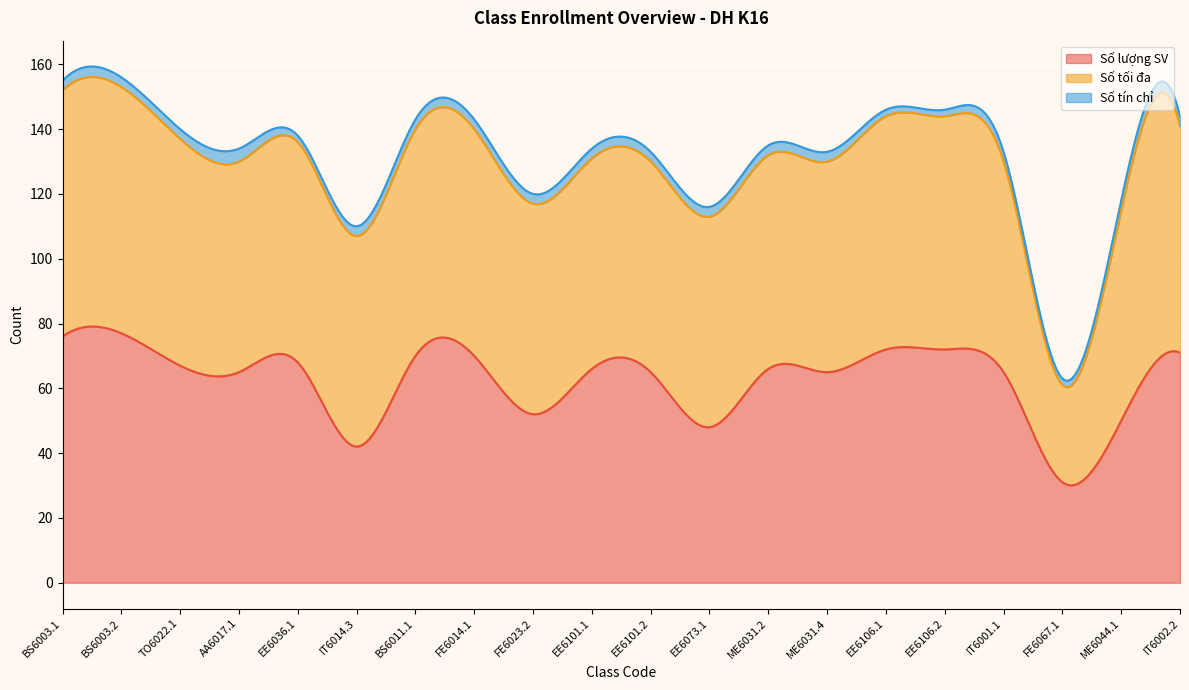

Reading right to left, list all the values displayed in this chart.

Số lượng SV: 71	50	31	65	72	72	65	66	48	65	66	52	70	70	42	68	65	67	77	76
Số tối đa: 70	65	30	65	72	72	65	66	65	65	65	65	70	70	65	68	65	70	76	76
Số tín chỉ: 3	3	2	3	2	2	3	3	3	3	3	3	3	3	3	2	4	3	3	3